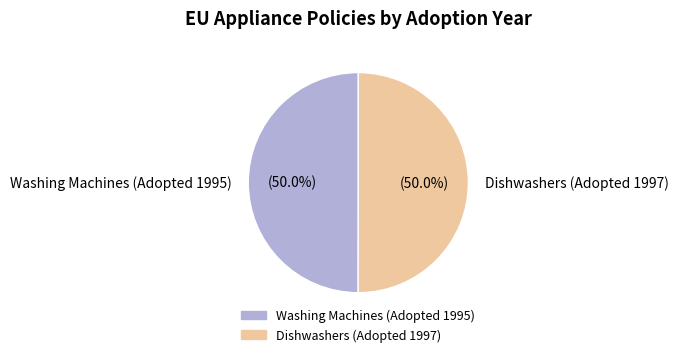

Count the number of slices in the pie.

2